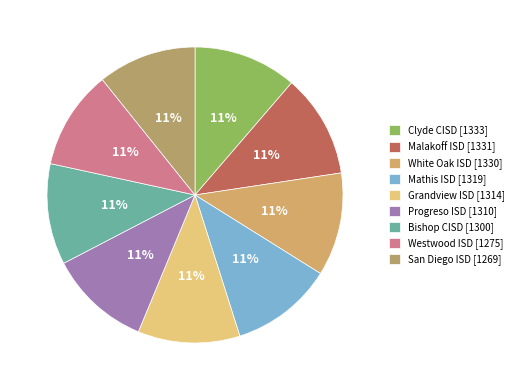

Is Mathis ISD the majority of the pie?

No